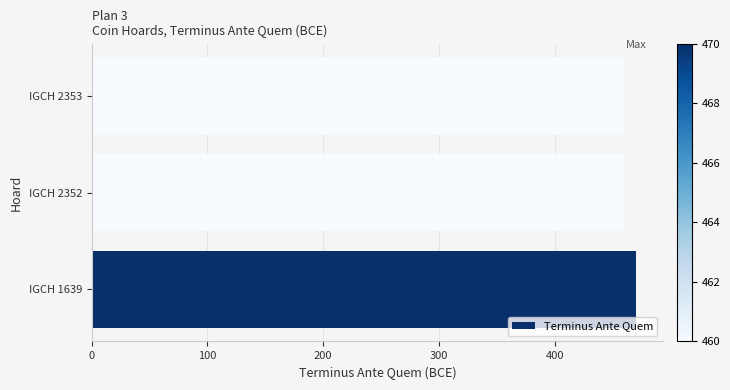

How many bars are there in total?

3